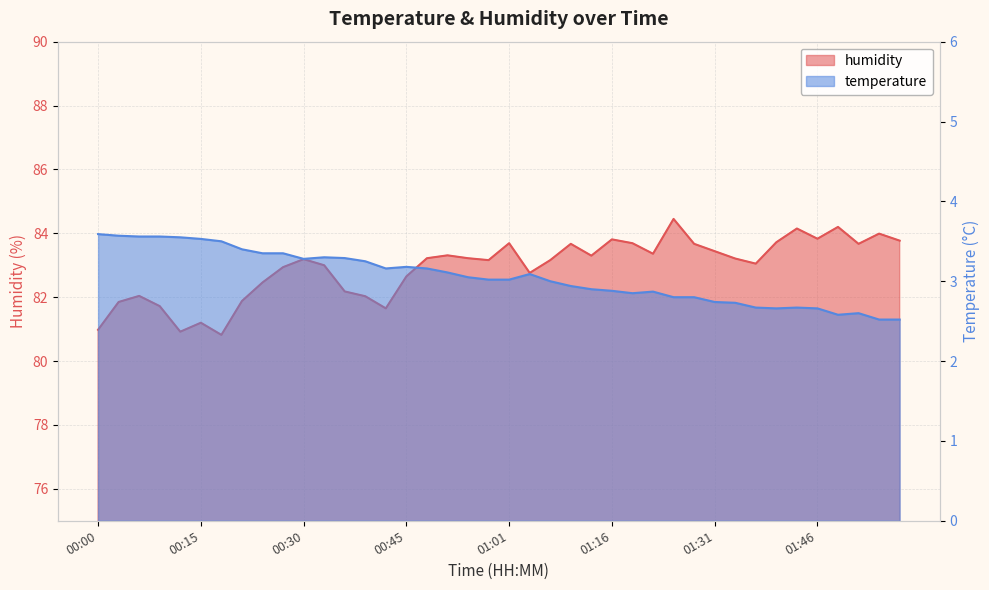

What is the sum of all humidity values?

3317.0